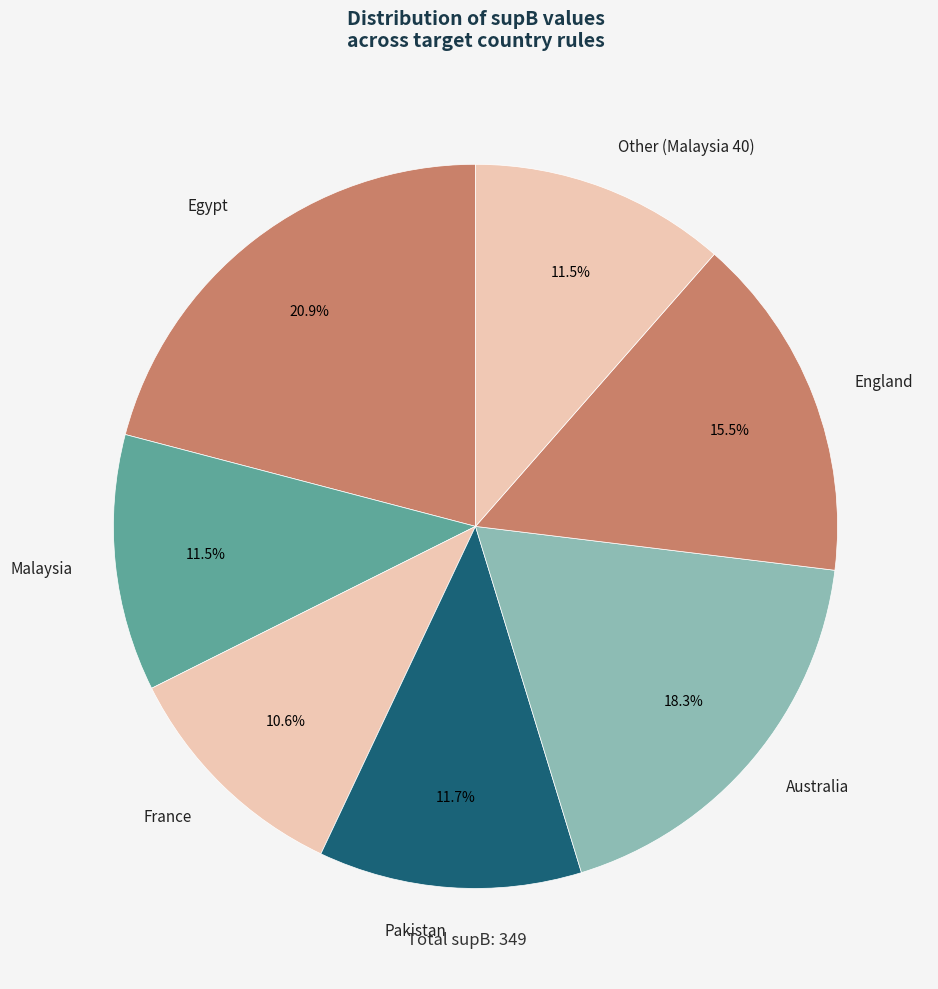

True or false: Pakistan accounts for 21% of the total.

False